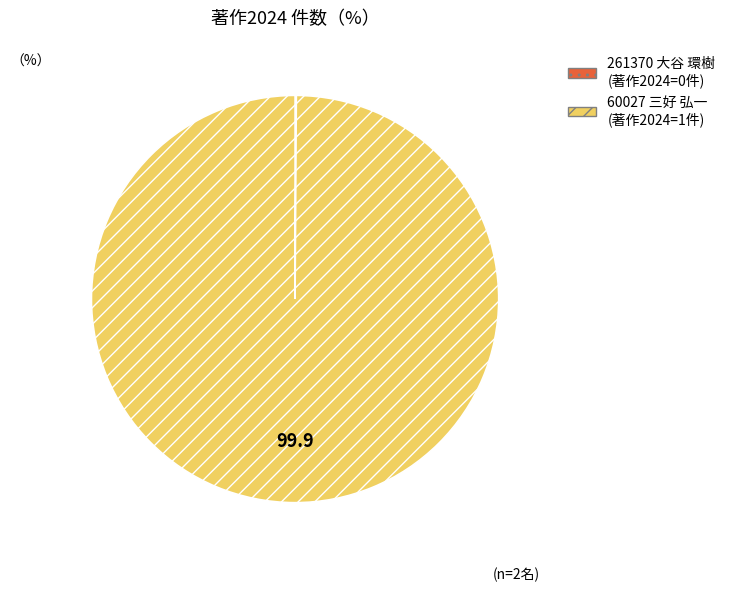

Does any single category account for the majority?

Yes